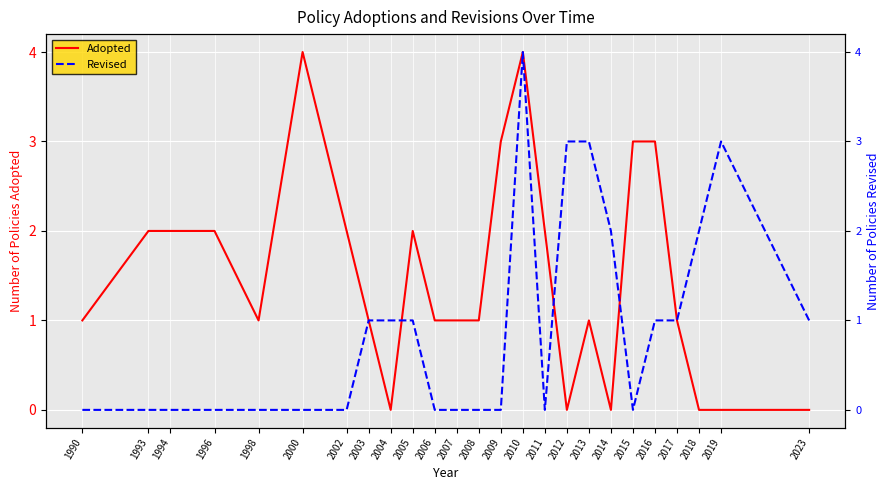

Which category has the lowest value across all series?

2004